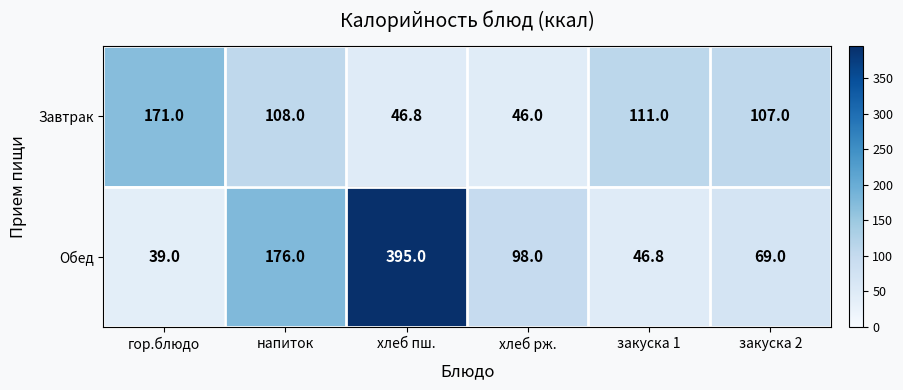

Which series has the largest total across all categories?

Обед